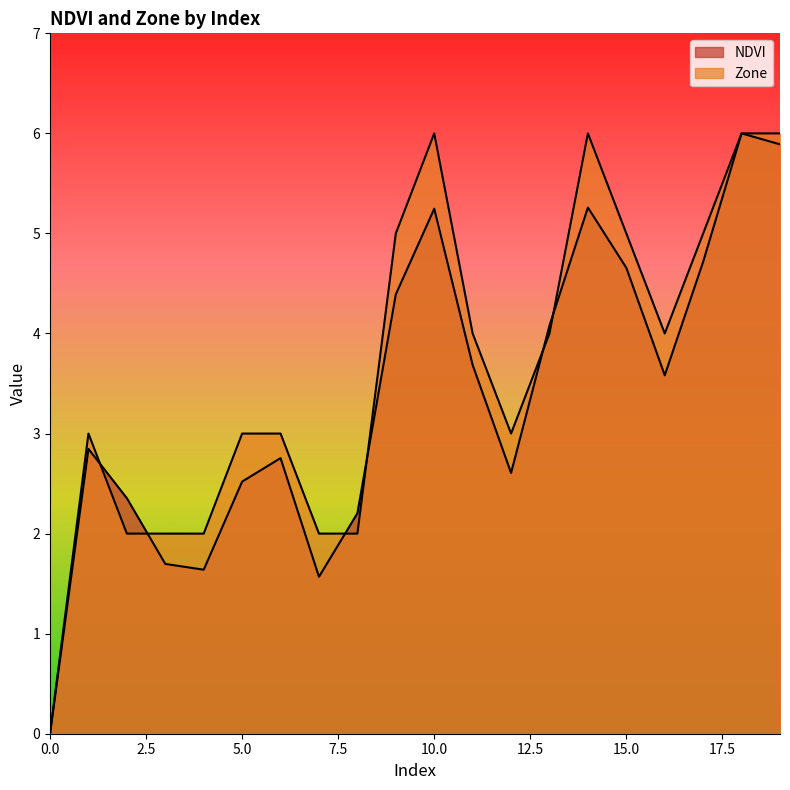

Which series changed the most between 0 and 15?

Zone